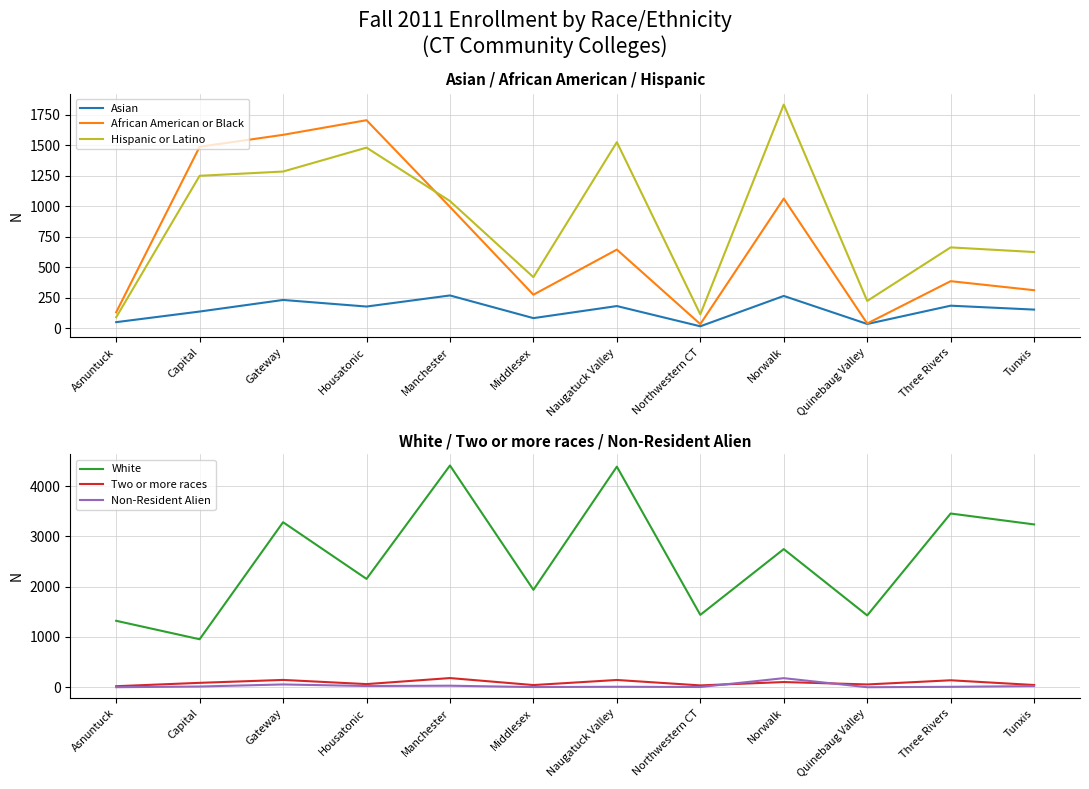

How many data points in Two or more races are less than 87?

6